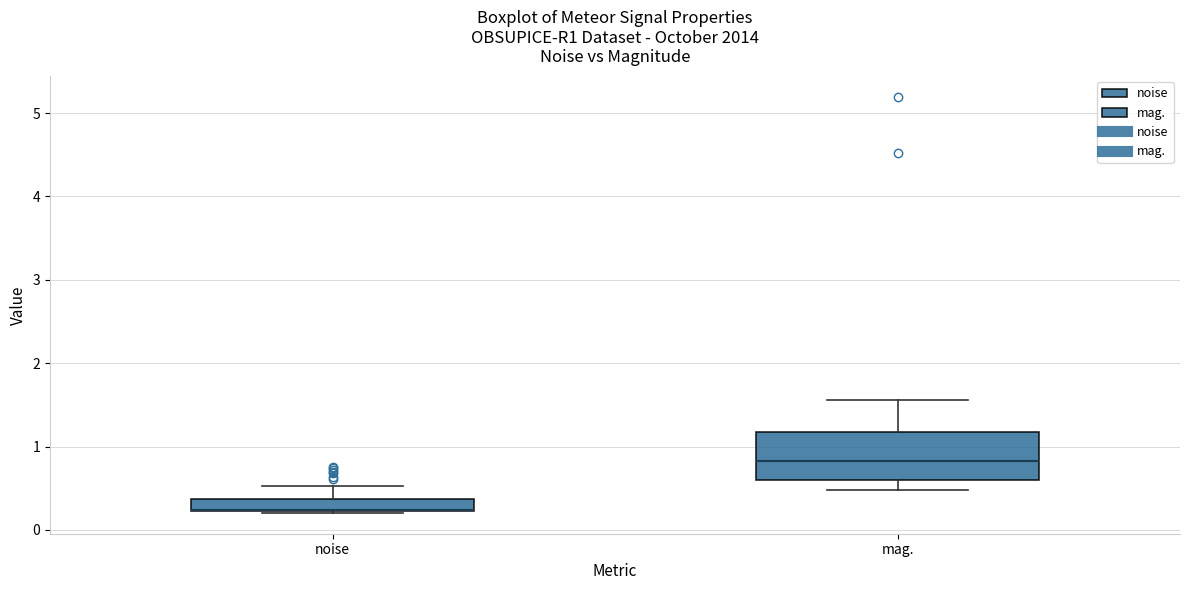

Where does the upper whisker of the box for noise end on the y-axis? The values are not printed on the chart, so give them approximately, as read against the axis.

0.5